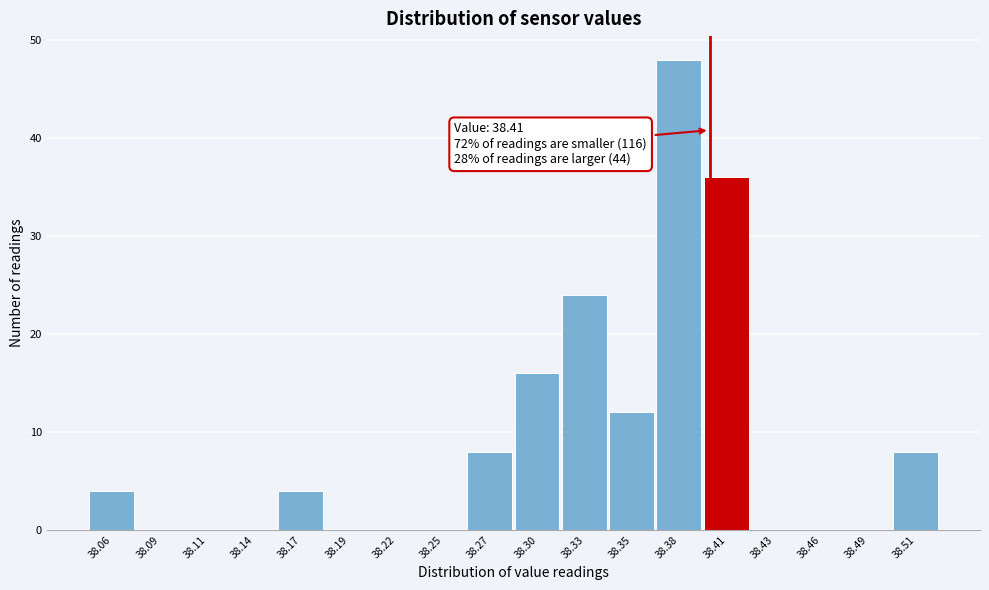

Reading left to right, list all the values displayed in this chart.

38.06=4	38.09=0	38.11=0	38.14=0	38.17=4	38.19=0	38.22=0	38.25=0	38.27=8	38.30=16	38.33=24	38.35=12	38.38=48	38.41=36	38.43=0	38.46=0	38.49=0	38.51=8